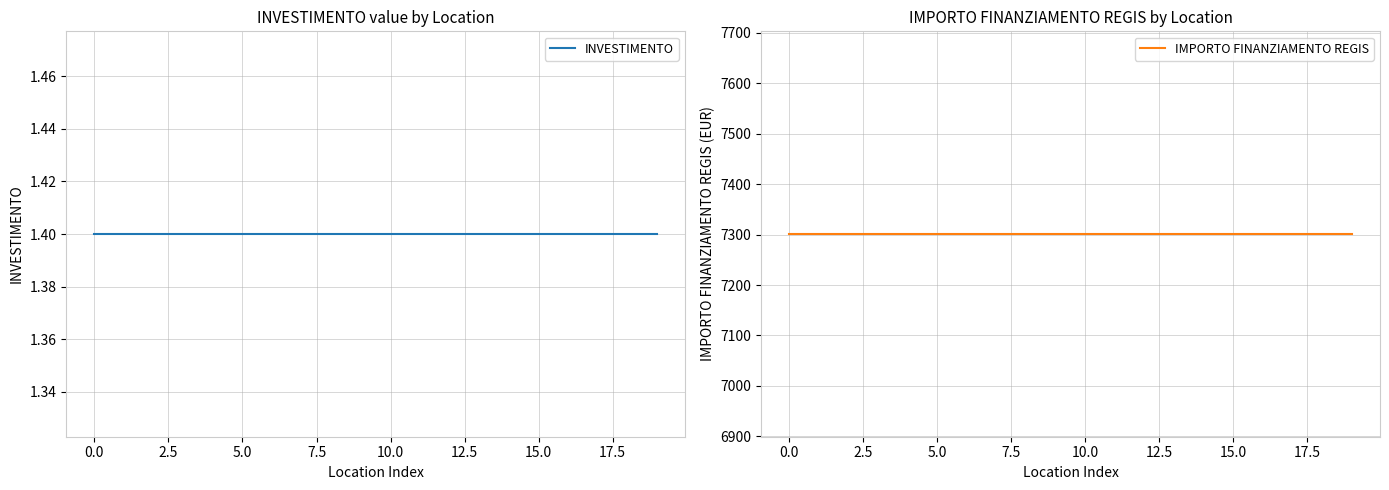

What is the minimum value shown in the chart?

1.4